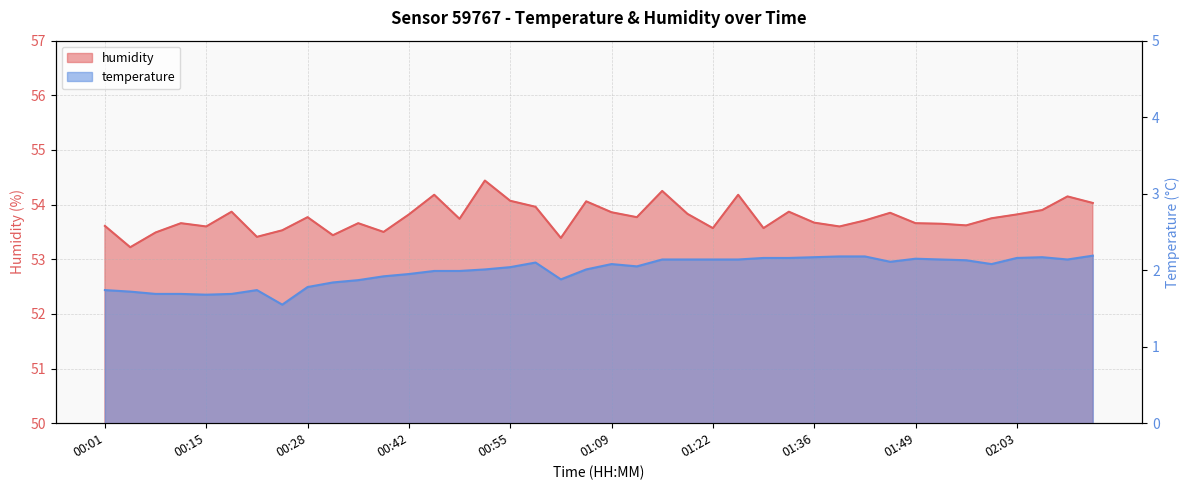

How many lines are shown in the chart?

2